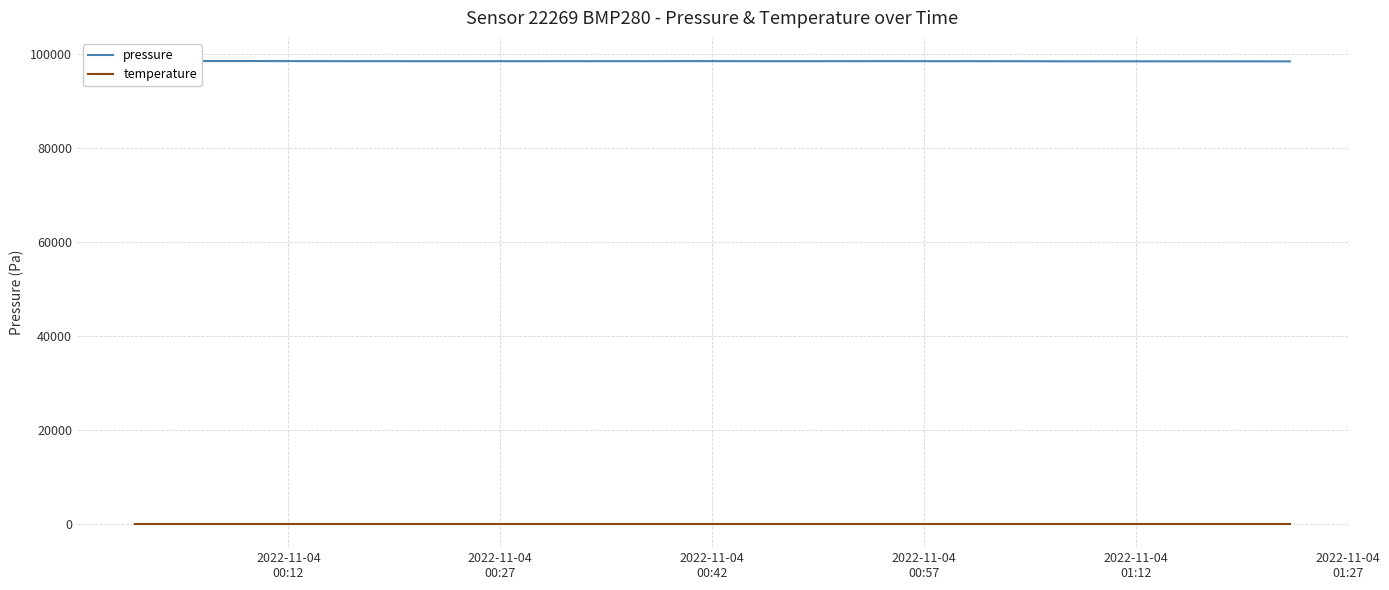

List the series in order of their overall mean, highest first.

pressure, temperature